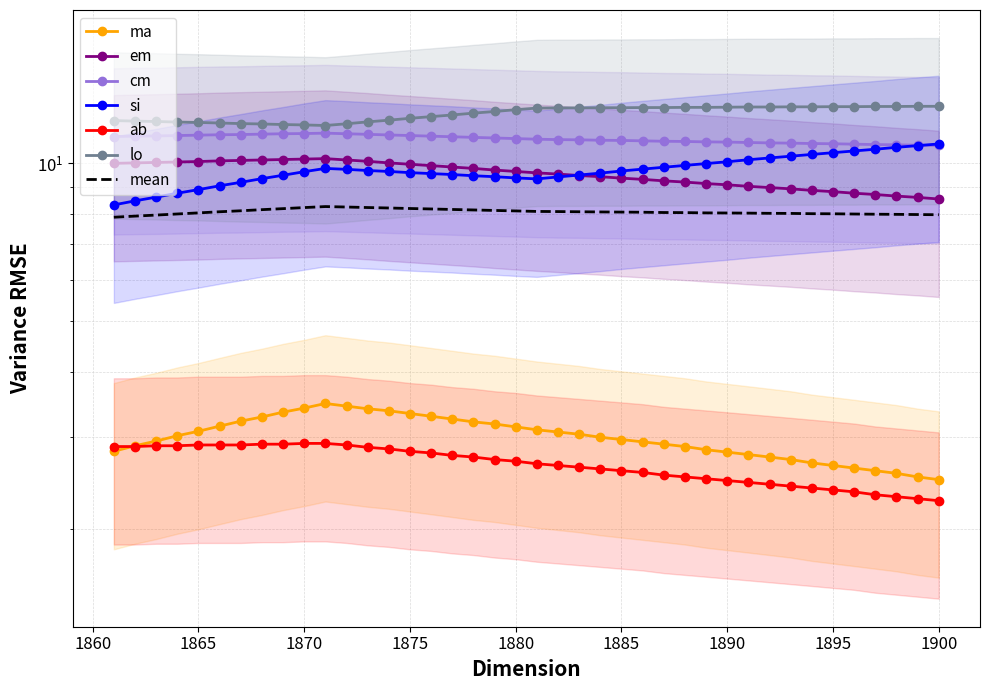

True or false: lo and ab cross at least once.

False